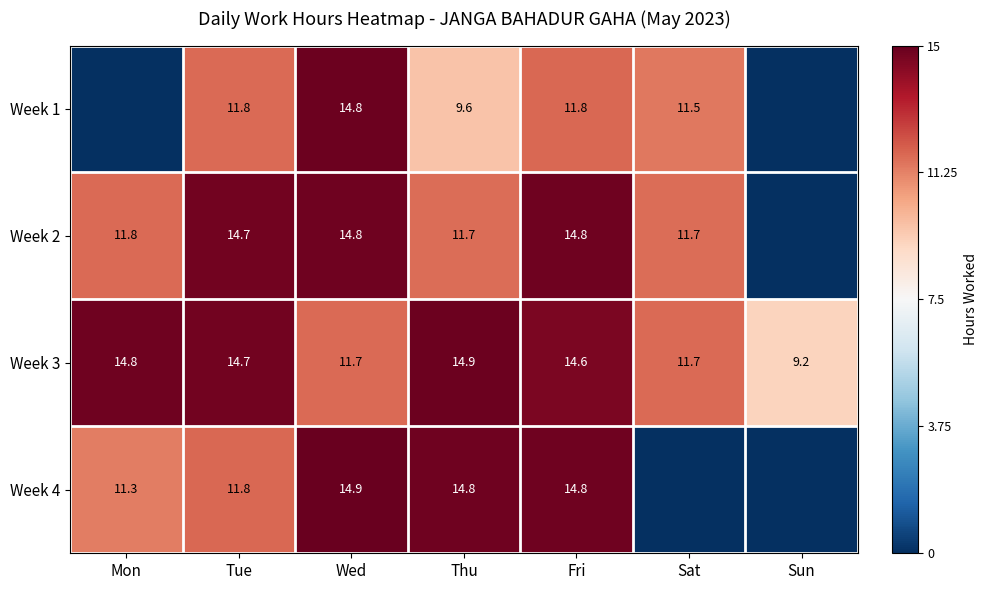

What is the difference between the highest and lowest values at Fri?

3.0